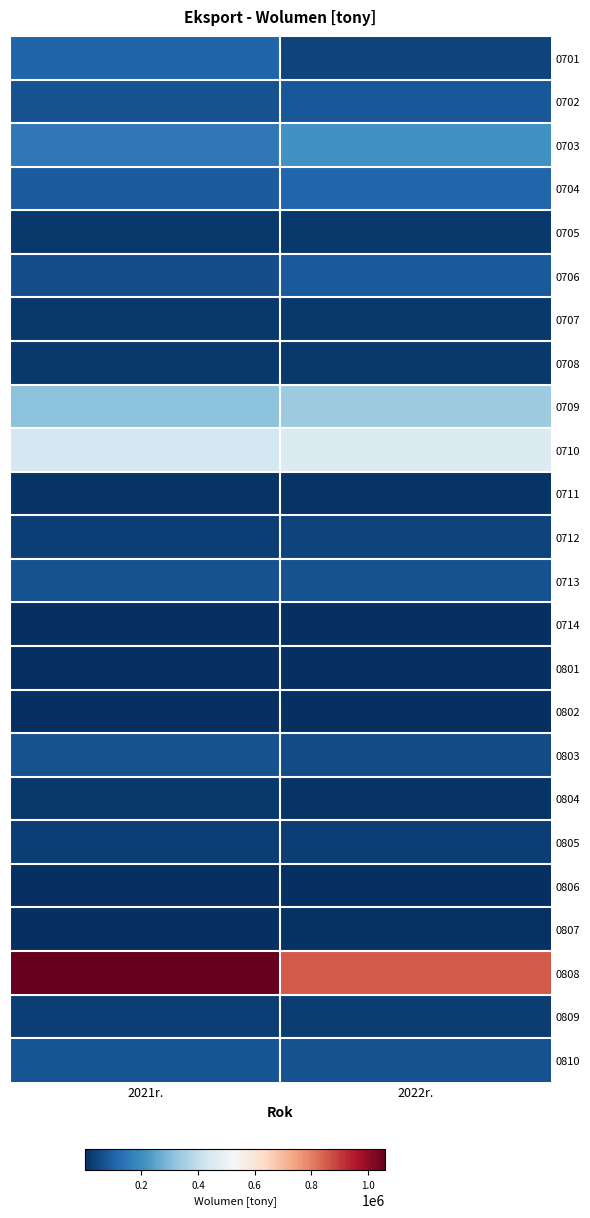

Reading left to right, extract all data points from this chart.

0701: 2021r.=105895.3	2022r.=39175.1
0702: 2021r.=67427.0	2022r.=82476.1
0703: 2021r.=149887.5	2022r.=208054.8
0704: 2021r.=89797.8	2022r.=109515.4
0705: 2021r.=19927.7	2022r.=19280.0
0706: 2021r.=59022.6	2022r.=86987.7
0707: 2021r.=20080.4	2022r.=19557.9
0708: 2021r.=19869.8	2022r.=19982.4
0709: 2021r.=311112.5	2022r.=343134.4
0710: 2021r.=436482.9	2022r.=459379.9
0711: 2021r.=11955.1	2022r.=12652.6
0712: 2021r.=32409.5	2022r.=41505.4
0713: 2021r.=69687.1	2022r.=69228.1
0714: 2021r.=597.5	2022r.=1523.7
0801: 2021r.=1718.8	2022r.=1069.3
0802: 2021r.=4408.6	2022r.=4573.8
0803: 2021r.=69545.7	2022r.=57317.1
0804: 2021r.=18495.0	2022r.=12965.6
0805: 2021r.=31826.8	2022r.=32822.9
0806: 2021r.=3565.2	2022r.=2867.3
0807: 2021r.=3912.2	2022r.=5045.0
0808: 2021r.=1059638.7	2022r.=854077.3
0809: 2021r.=32747.5	2022r.=27141.5
0810: 2021r.=74572.3	2022r.=67620.7